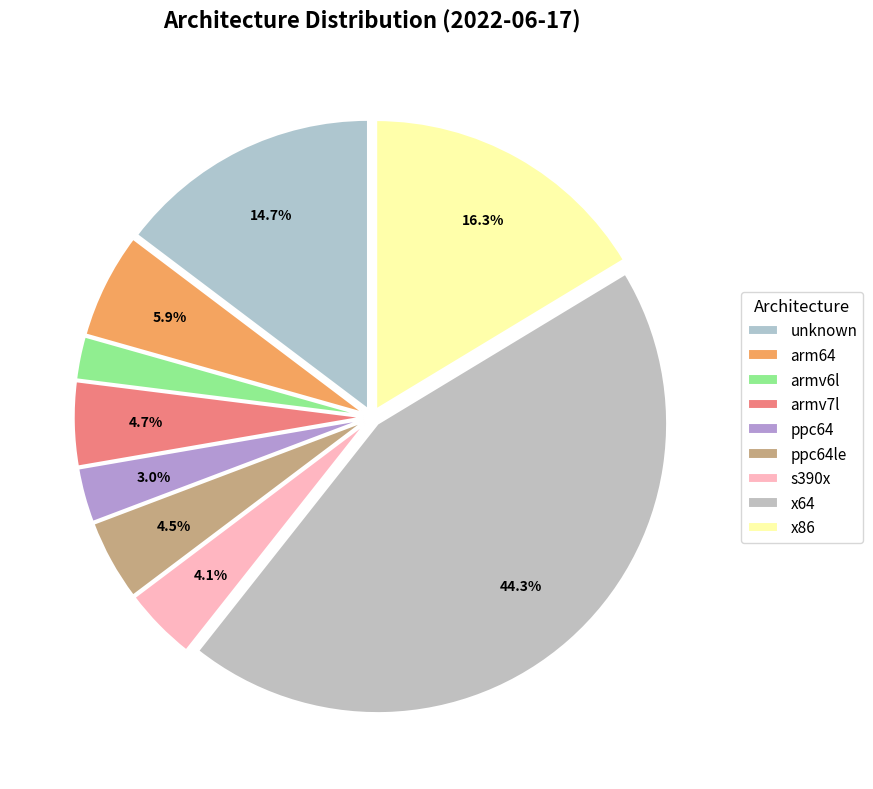

To the nearest percent, what percentage of the pie is ppc64le?

5%